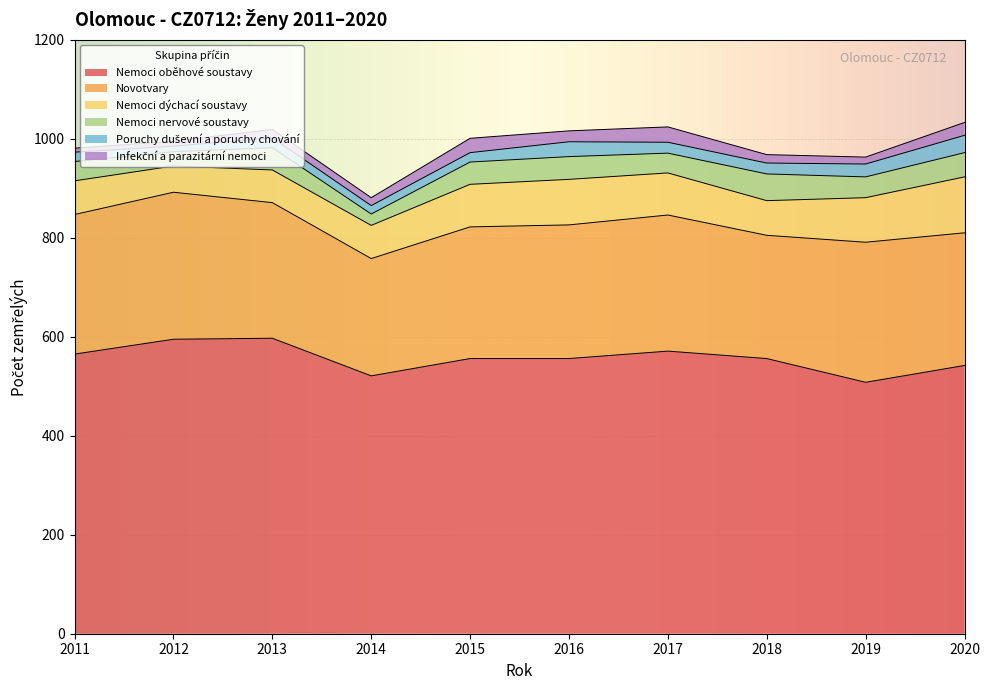

Reading right to left, what are all the values shown in this chart?

Nemoci oběhové soustavy: 2020=542	2019=508	2018=556	2017=571	2016=556	2015=556	2014=521	2013=597	2012=595	2011=565
Novotvary: 2020=268	2019=283	2018=249	2017=275	2016=270	2015=266	2014=237	2013=274	2012=297	2011=282
Nemoci dýchací soustavy: 2020=113	2019=90	2018=70	2017=85	2016=92	2015=86	2014=67	2013=66	2012=53	2011=68
Nemoci nervové soustavy: 2020=49	2019=42	2018=54	2017=40	2016=46	2015=45	2014=23	2013=45	2012=29	2011=39
Poruchy duševní a poruchy chování: 2020=35	2019=26	2018=22	2017=22	2016=30	2015=19	2014=17	2013=20	2012=11	2011=19
Infekční a parazitární nemoci: 2020=26	2019=14	2018=17	2017=31	2016=22	2015=29	2014=16	2013=17	2012=10	2011=8